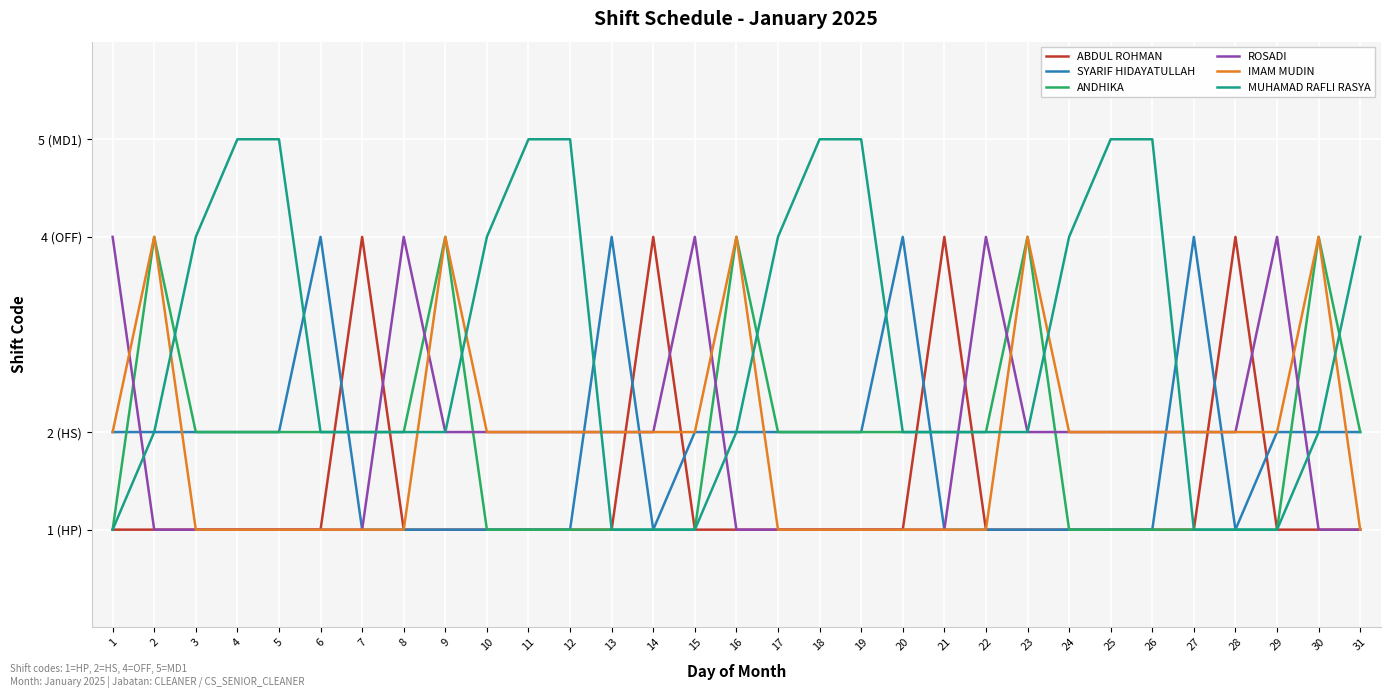

What are all the series names shown in the legend?

ABDUL ROHMAN, SYARIF HIDAYATULLAH, ANDHIKA, ROSADI, IMAM MUDIN, MUHAMAD RAFLI RASYA